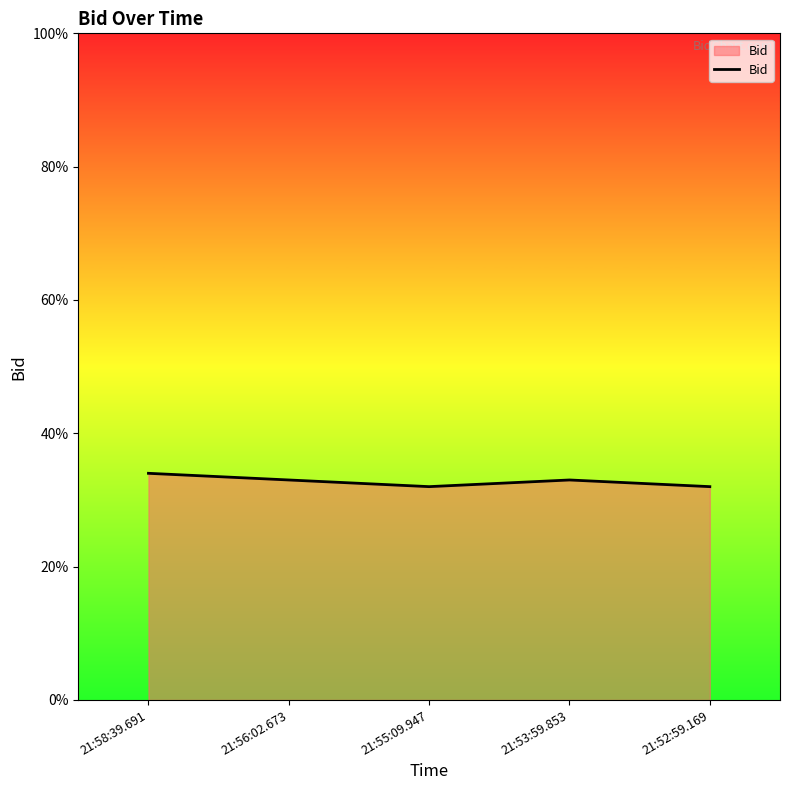

Is this an area chart (filled region under the line)?

Yes